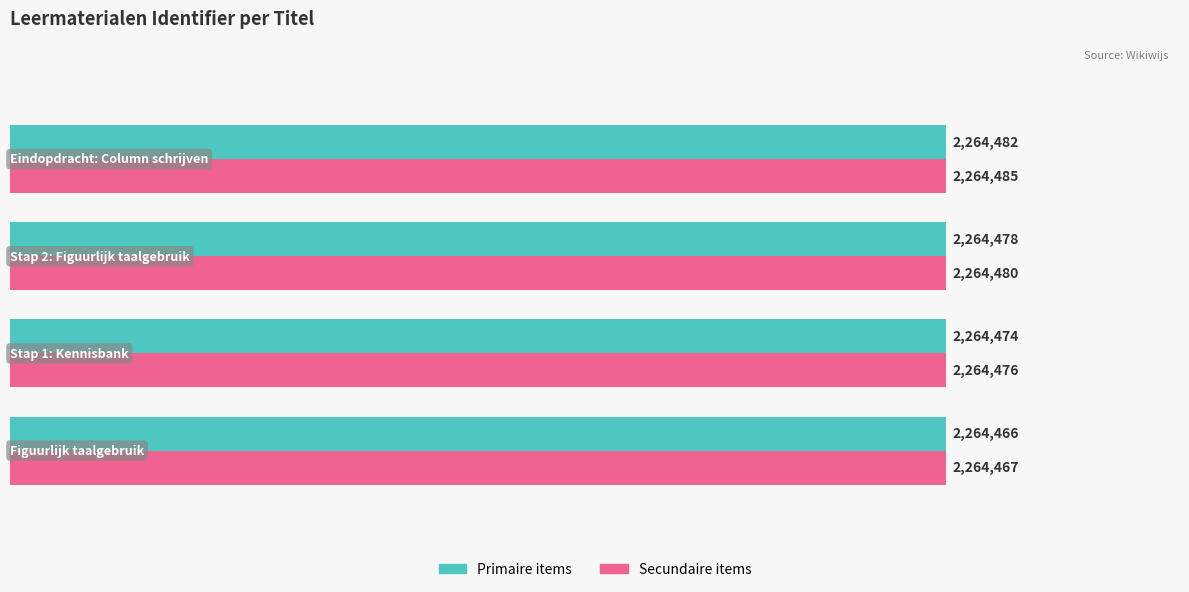

Which series has the largest total across all categories?

Secundaire items